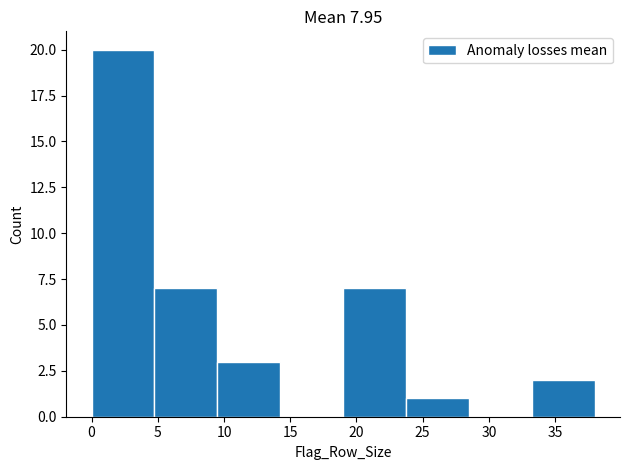

How tall is the bar that spans 0.00 to 4.75 on the x-axis? Neither the bar edges nor the heights are printed on the chart, so give them approximately, as read against the axes.

20